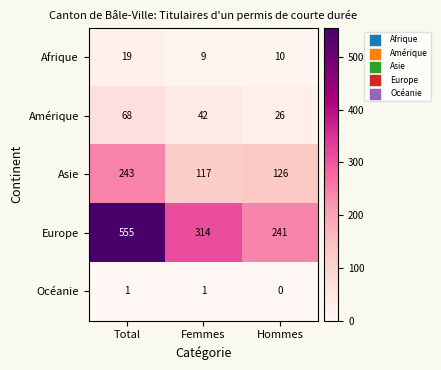

Where is Europe nearest to the value 398?

Femmes